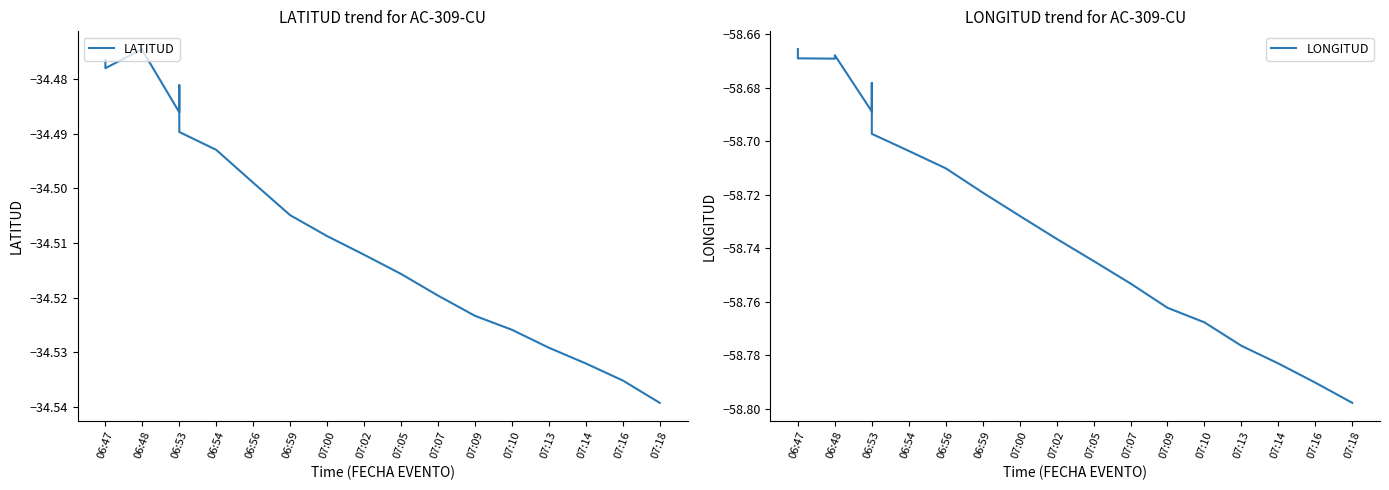

Which series has the largest range (max minus min)?

LONGITUD